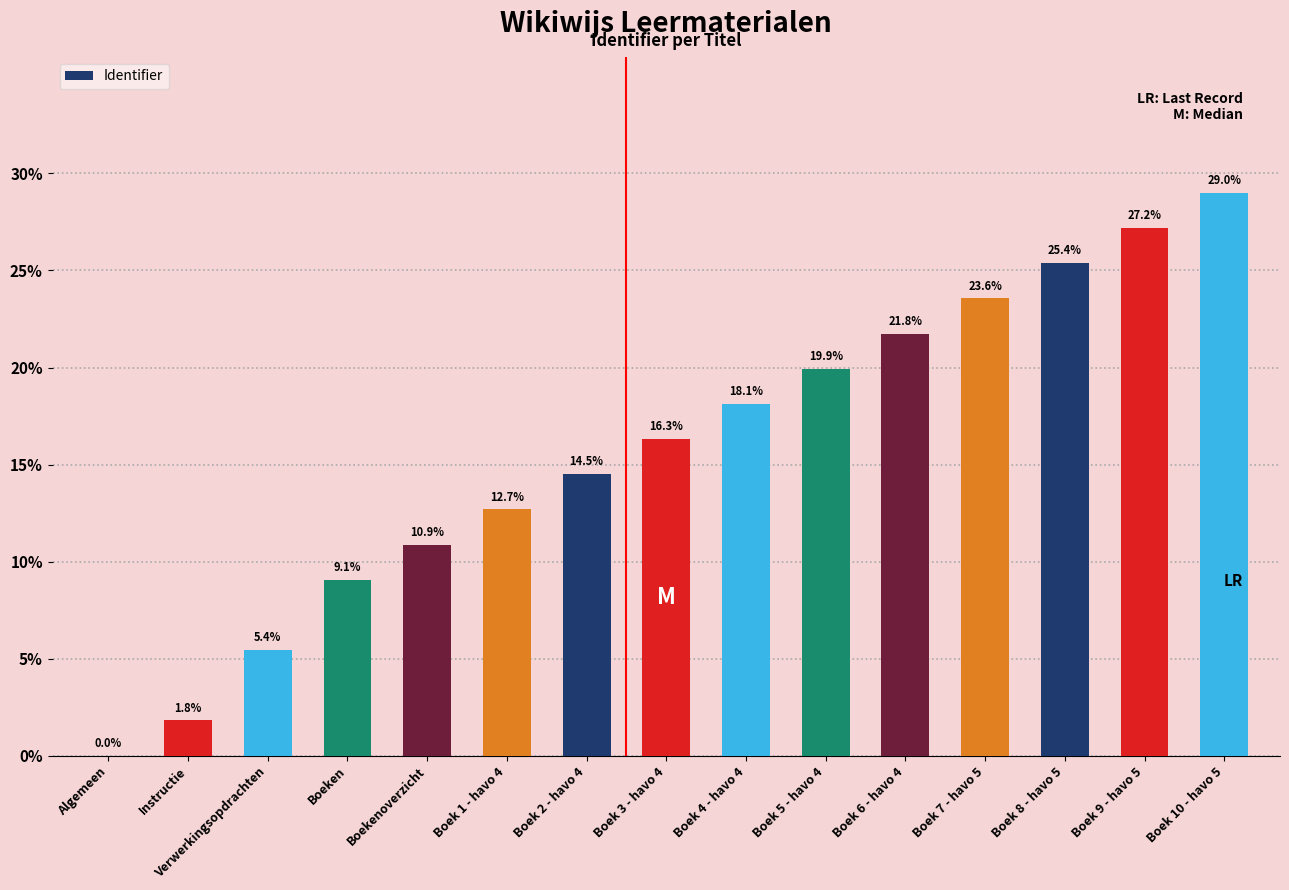

Reading left to right, transcribe all the data shown in this chart.

Algemeen=0.0	Instructie=1.8	Verwerkingsopdrachten=5.4	Boeken=9.1	Boekenoverzicht=10.9	Boek 1 - havo 4=12.7	Boek 2 - havo 4=14.5	Boek 3 - havo 4=16.3	Boek 4 - havo 4=18.1	Boek 5 - havo 4=19.9	Boek 6 - havo 4=21.8	Boek 7 - havo 5=23.6	Boek 8 - havo 5=25.4	Boek 9 - havo 5=27.2	Boek 10 - havo 5=29.0